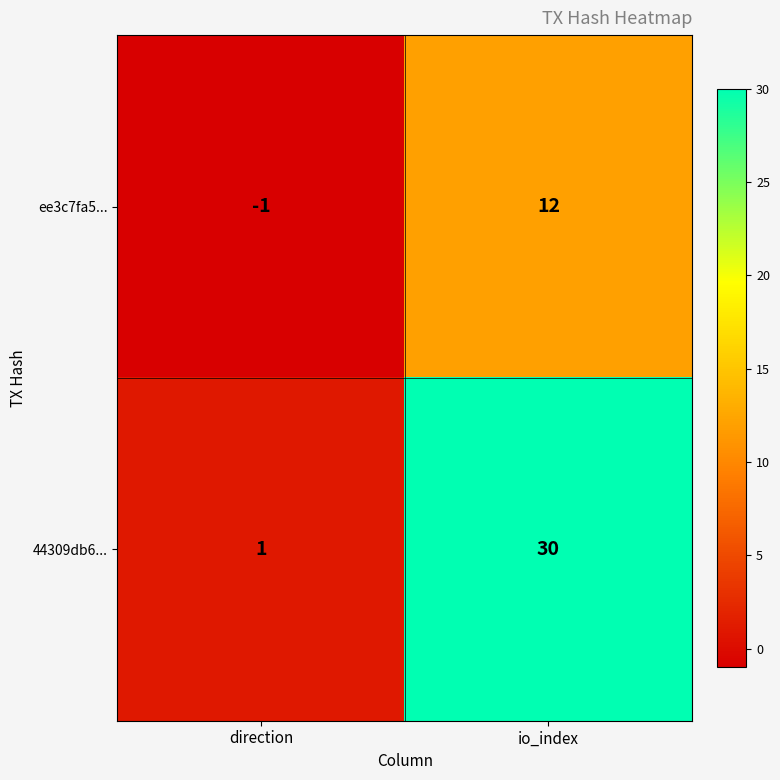

Reading right to left, what are all the values shown in this chart?

ee3c7fa5...: 12	-1
44309db6...: 30	1